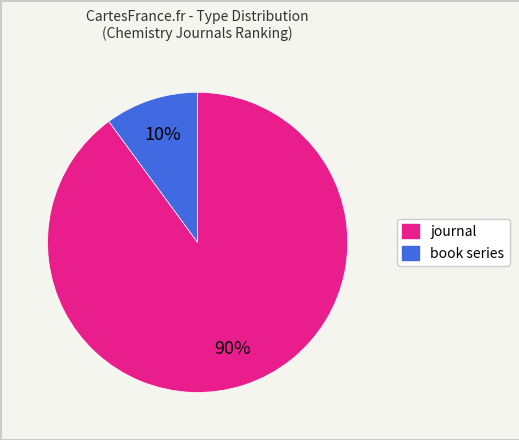

Which category has the smallest portion of the pie?

book series